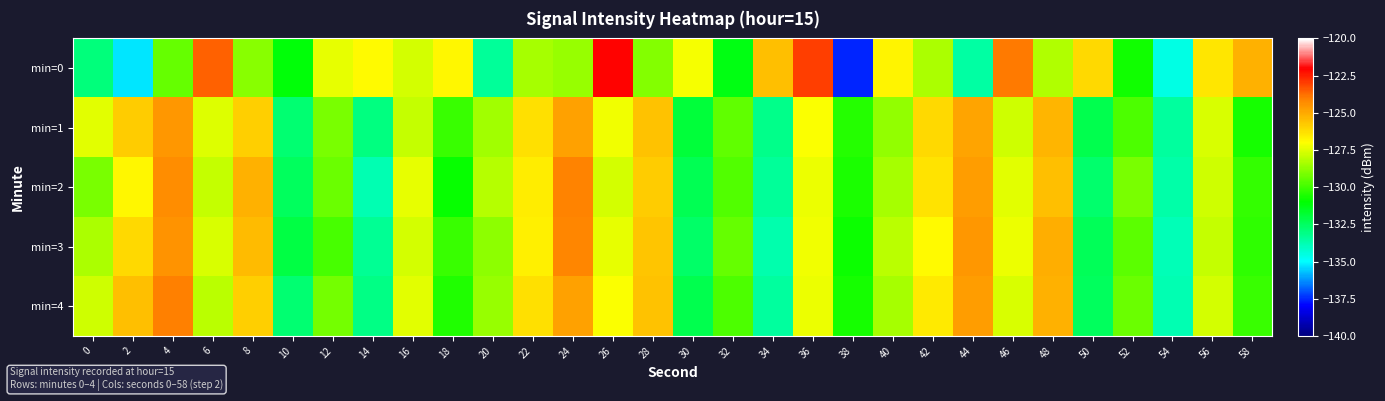

Reading left to right, transcribe all the data shown in this chart.

min=0: 0=-132.9	2=-135.3	4=-129.4	6=-123.6	8=-128.9	10=-131.1	12=-127.4	14=-126.9	16=-127.7	18=-126.8	20=-133.4	22=-128.4	24=-128.7	26=-122.1	28=-129.0	30=-127.1	32=-131.3	34=-125.5	36=-123.0	38=-137.6	40=-126.8	42=-128.3	44=-133.6	46=-123.9	48=-128.2	50=-126.2	52=-130.7	54=-134.6	56=-126.4	58=-125.2
min=1: 0=-127.5	2=-125.8	4=-124.5	6=-127.5	8=-125.9	10=-132.8	12=-129.1	14=-133.0	16=-127.9	18=-130.1	20=-128.5	22=-126.3	24=-124.8	26=-127.2	28=-125.6	30=-131.9	32=-129.5	34=-133.2	36=-127.1	38=-130.4	40=-128.7	42=-126.1	44=-124.9	46=-127.8	48=-125.3	50=-132.2	52=-129.8	54=-133.5	56=-127.6	58=-130.7
min=2: 0=-129.1	2=-126.8	4=-124.3	6=-127.9	8=-125.2	10=-132.5	12=-129.3	14=-133.8	16=-127.4	18=-130.9	20=-128.2	22=-126.6	24=-124.1	26=-127.7	28=-125.8	30=-132.3	32=-129.7	34=-133.4	36=-127.3	38=-130.6	40=-128.4	42=-126.4	44=-124.7	46=-127.5	48=-125.5	50=-132.7	52=-129.1	54=-133.6	56=-127.8	58=-130.2
min=3: 0=-128.3	2=-126.1	4=-124.5	6=-127.6	8=-125.4	10=-132.1	12=-129.9	14=-133.3	16=-127.7	18=-130.1	20=-128.8	22=-126.7	24=-124.2	26=-127.4	28=-125.7	30=-132.6	32=-129.4	34=-133.7	36=-127.2	38=-130.8	40=-128.1	42=-126.9	44=-124.6	46=-127.3	48=-125.1	50=-132.4	52=-129.6	54=-133.9	56=-127.9	58=-130.3
min=4: 0=-127.8	2=-125.5	4=-124.0	6=-128.1	8=-125.9	10=-132.8	12=-129.2	14=-133.1	16=-127.5	18=-130.5	20=-128.6	22=-126.3	24=-124.8	26=-127.1	28=-125.6	30=-132.2	32=-129.8	34=-133.5	36=-127.3	38=-130.7	40=-128.4	42=-126.5	44=-124.7	46=-127.6	48=-125.2	50=-132.5	52=-129.3	54=-133.8	56=-127.7	58=-130.1